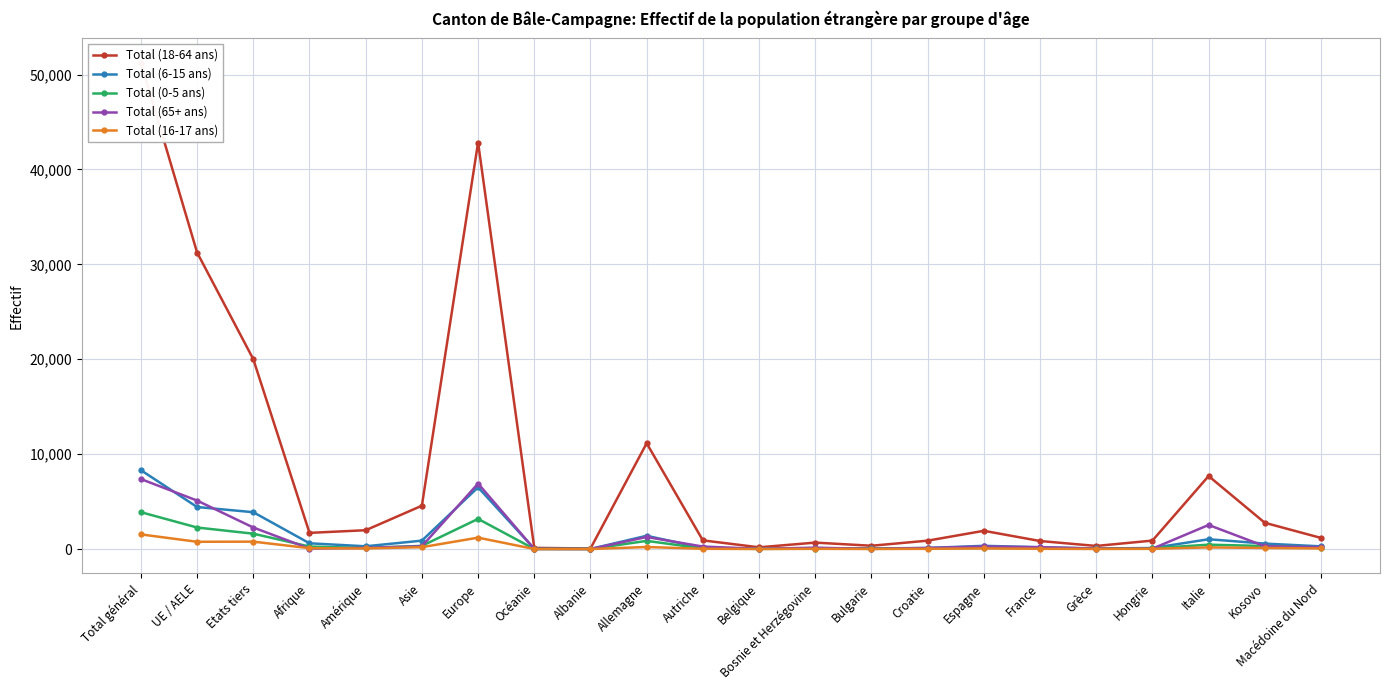

Count the number of data series in this chart.

5